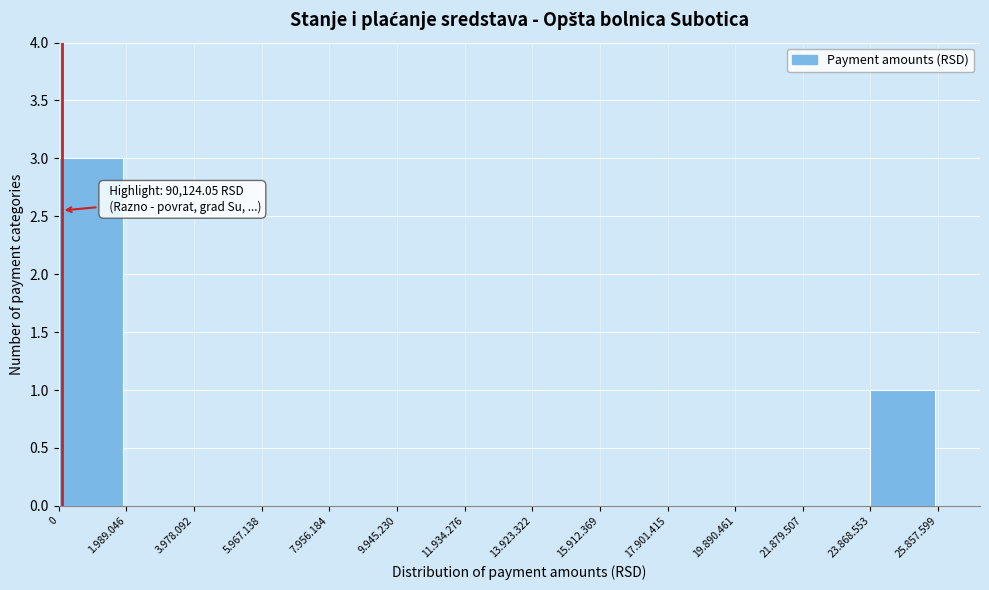

Reading left to right, transcribe all the data shown in this chart.

0=3	1.989.046=0	3.978.092=0	5.967.138=0	7.956.184=0	9.945.230=0	11.934.276=0	13.923.322=0	15.912.369=0	17.901.415=0	19.890.461=0	21.879.507=0	23.868.553=1